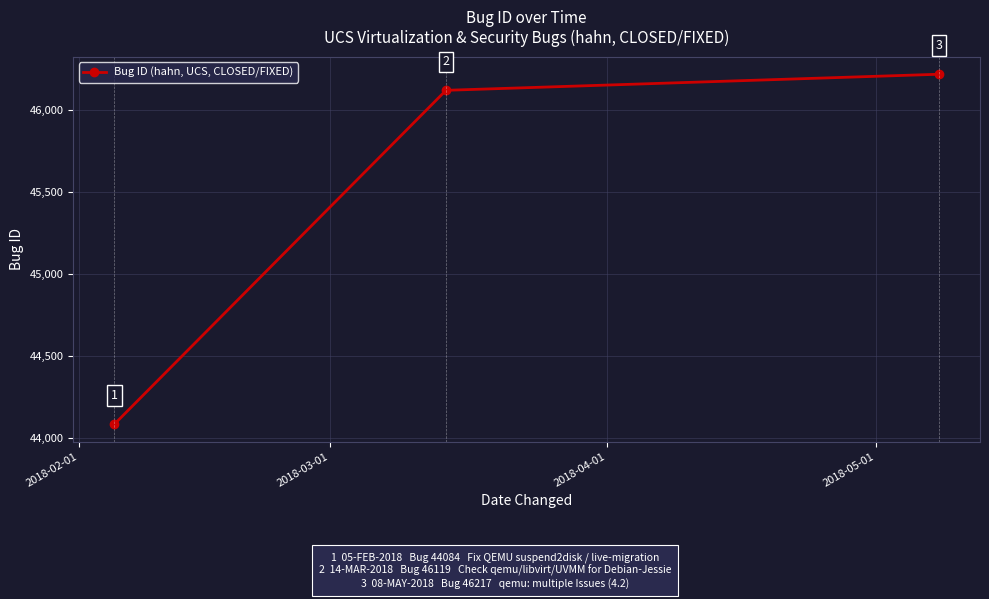

What is the maximum value shown in the chart?

46217